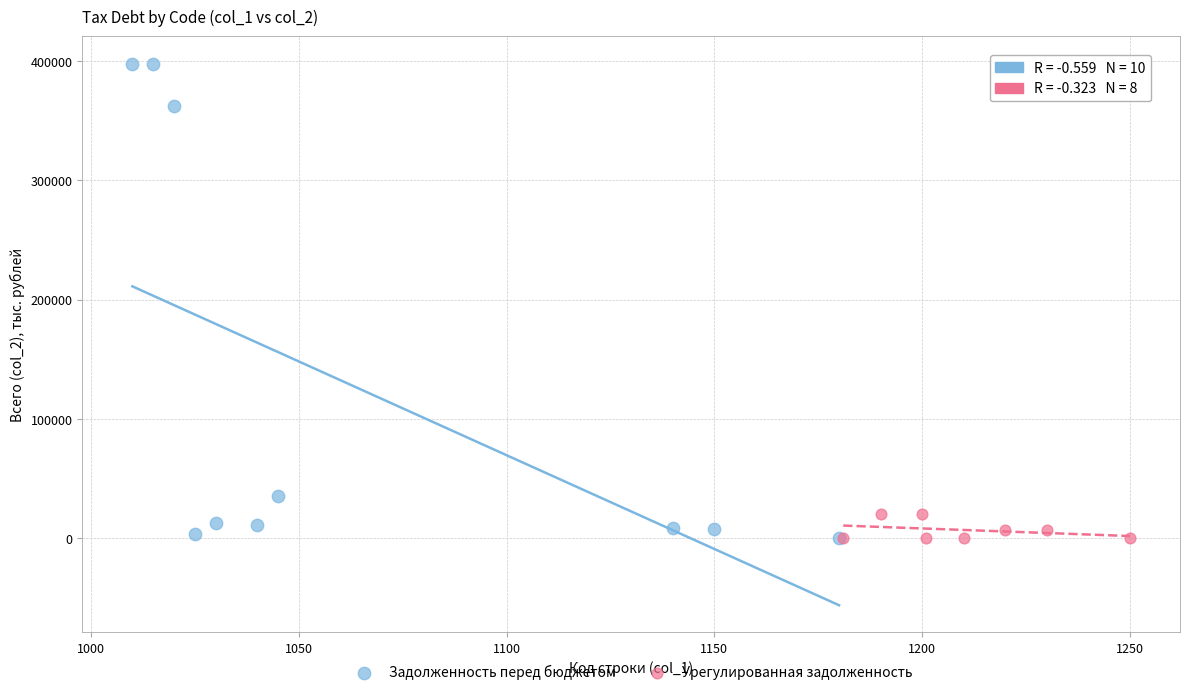

Which series has the widest spread of Y values?

Задолженность перед бюджетом